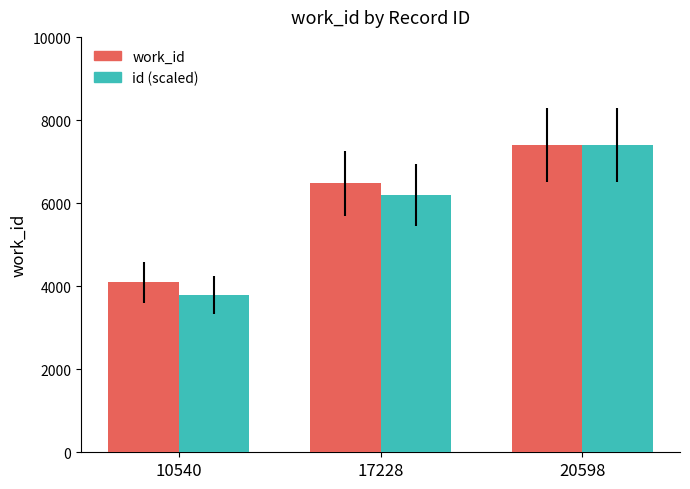

The value of id (scaled) at 20598 is 1492.8. True or false?

False